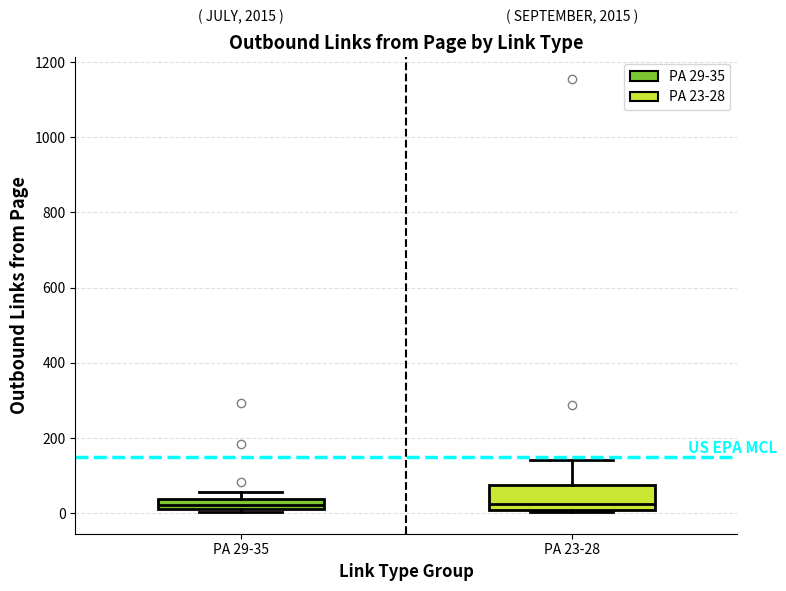

Where is the upper edge of the box for PA 29-35 on the y-axis? The values are not printed on the chart, so give them approximately, as read against the axis.

40